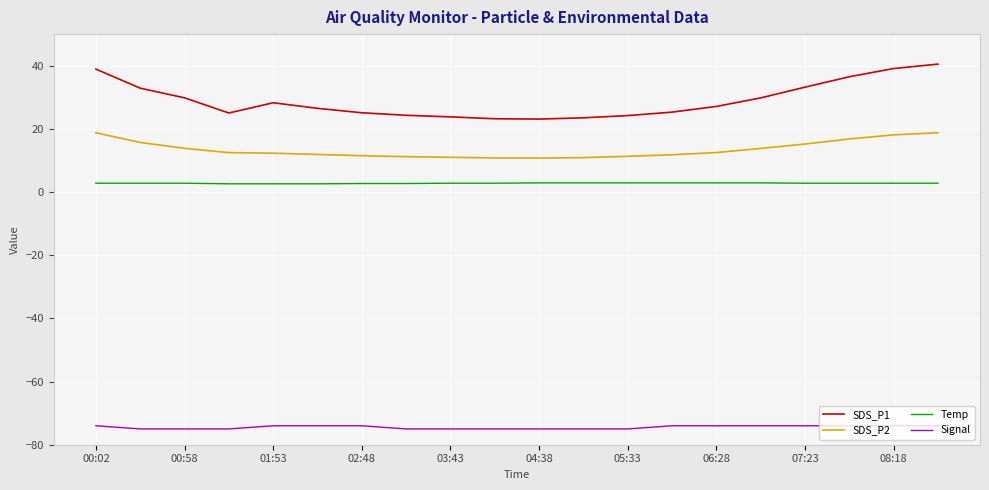

True or false: Signal and Temp cross at least once.

False